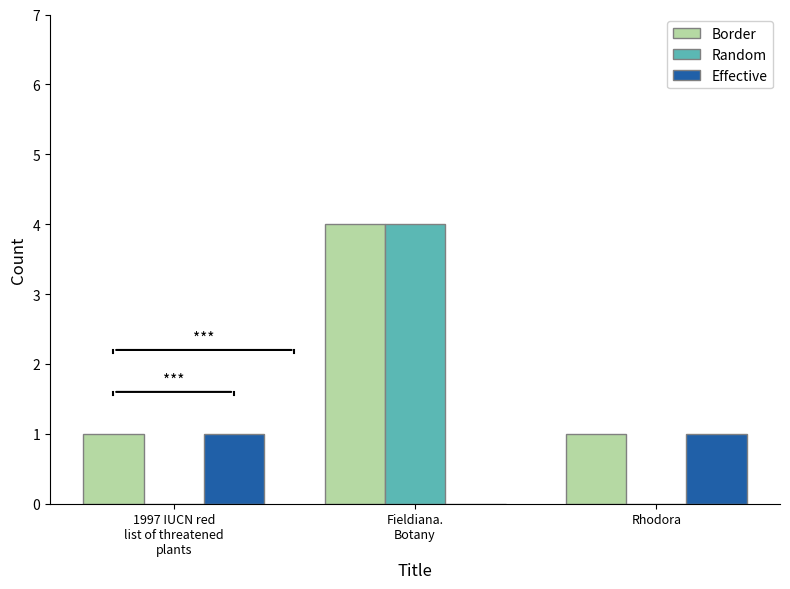

What is the maximum value shown in the chart?

4